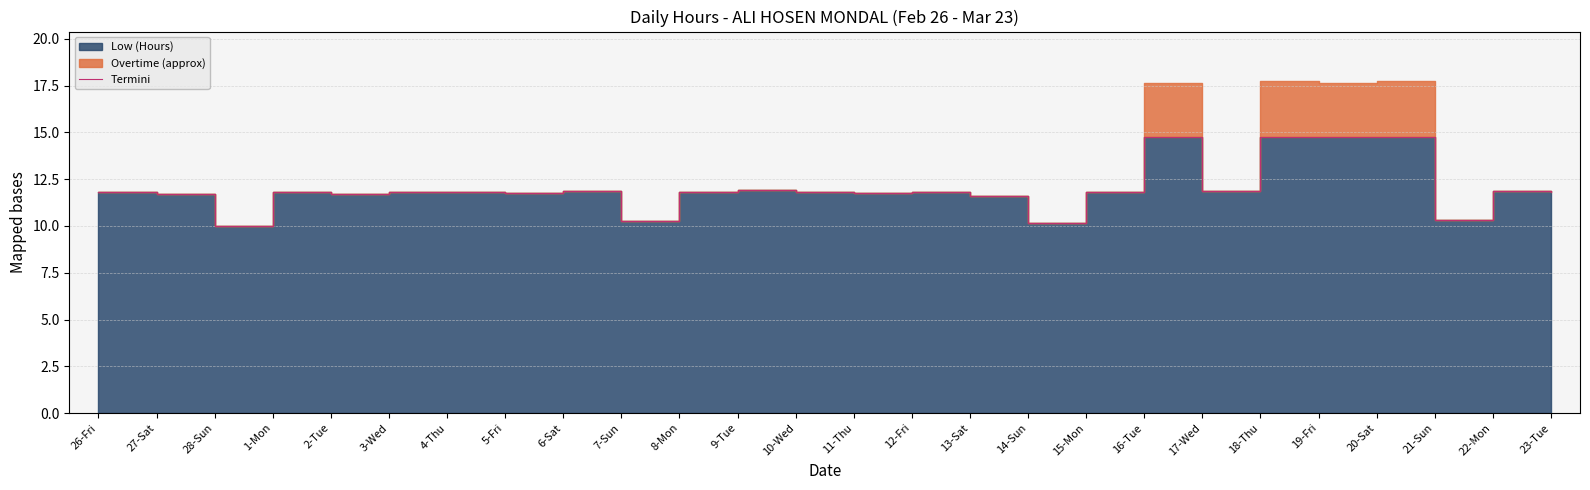

Is it true that the value at 11-Thu is 18.1?

False